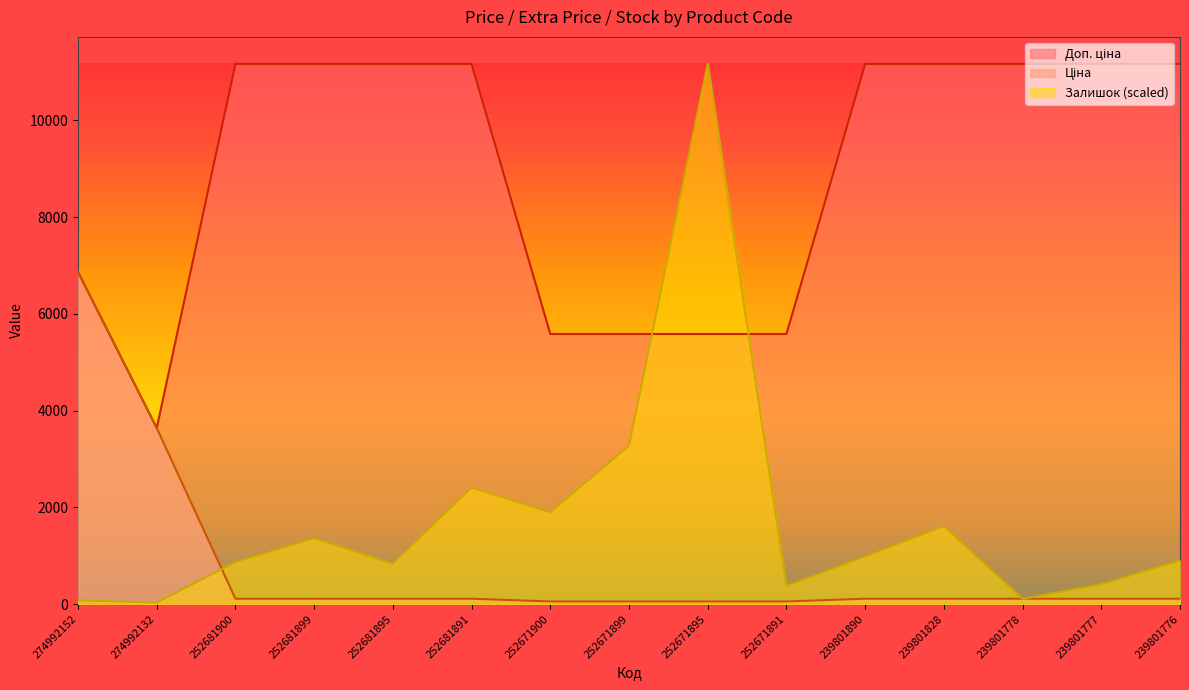

Rank the categories by Залишок value from highest to lowest.

252671895, 252671899, 252681891, 252671900, 239801828, 252681899, 239801890, 239801776, 252681900, 252681895, 239801777, 252671891, 239801778, 274992152, 274992132